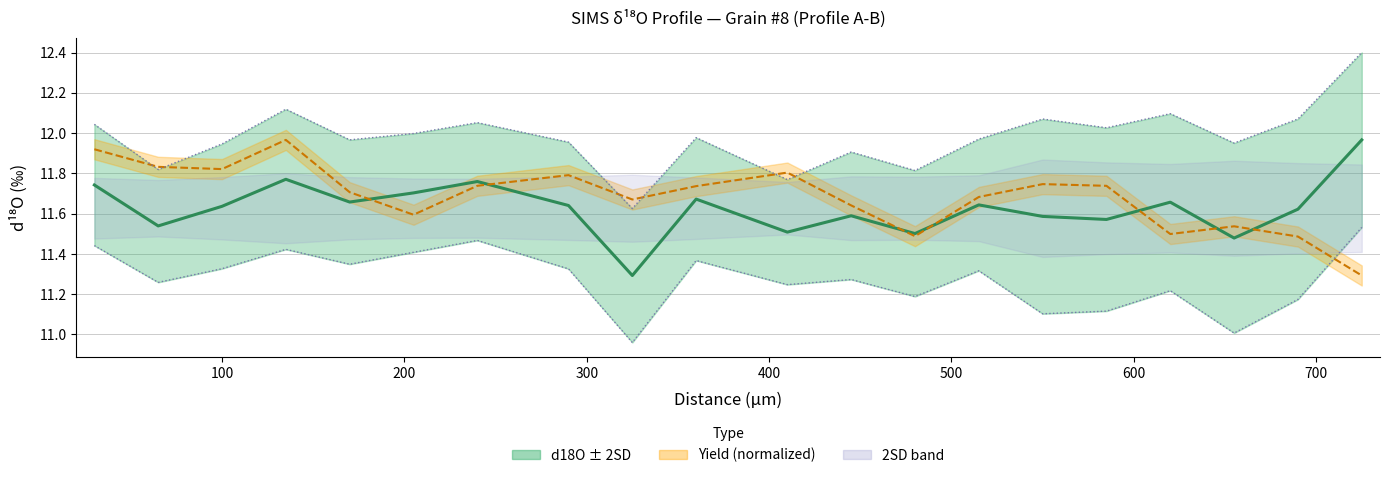

Reading left to right, list all the values displayed in this chart.

11.7	11.5	11.6	11.8	11.7	11.7	11.8	11.6	11.3	11.7	11.5	11.6	11.5	11.6	11.6	11.6	11.7	11.5	11.6	12.0